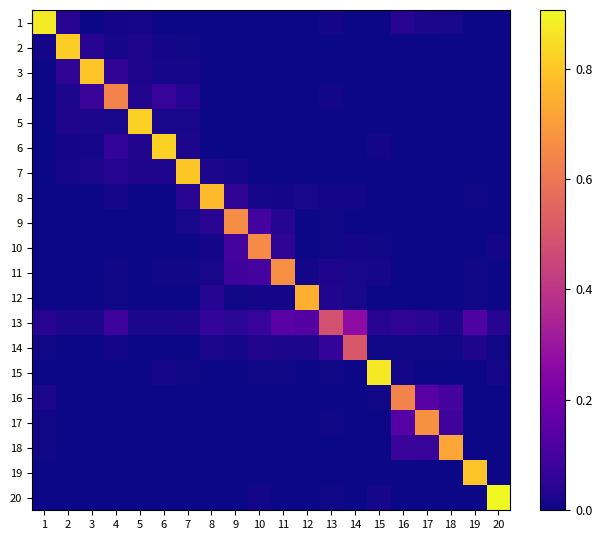

How many data points does each series have?

20